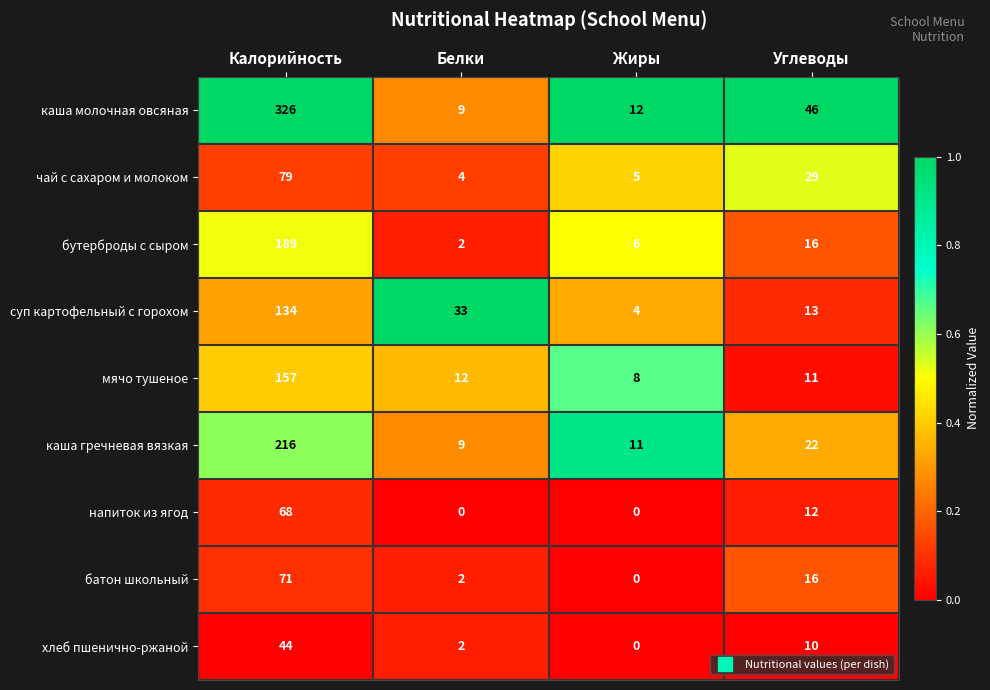

What is the greatest value displayed?

326